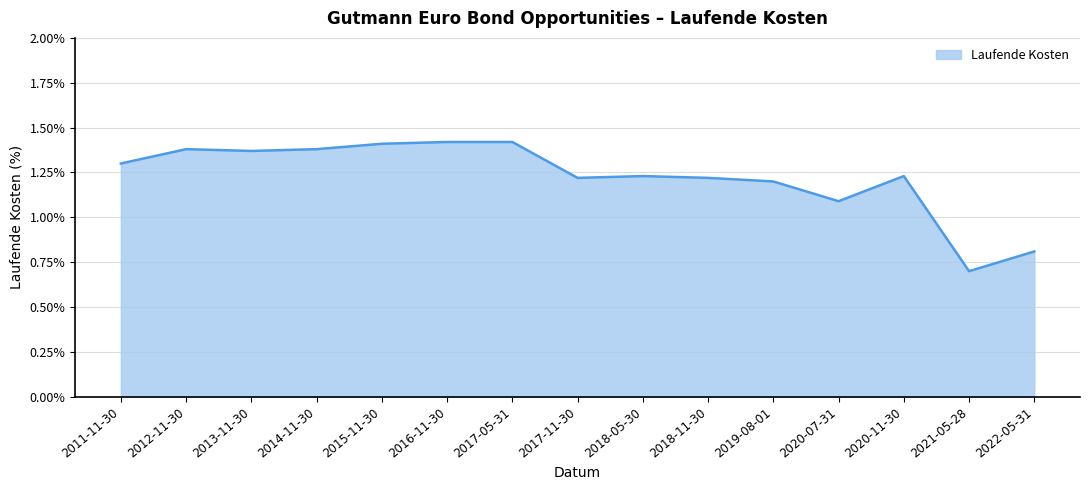

Count the number of data series in this chart.

1